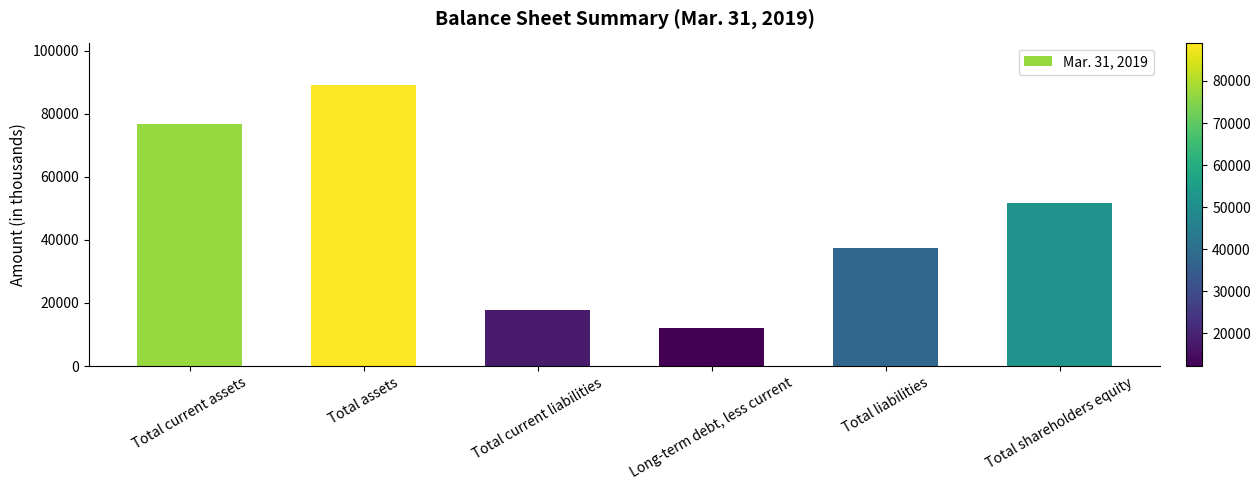

True or false: the data shows 14920 at Total liabilities.

False